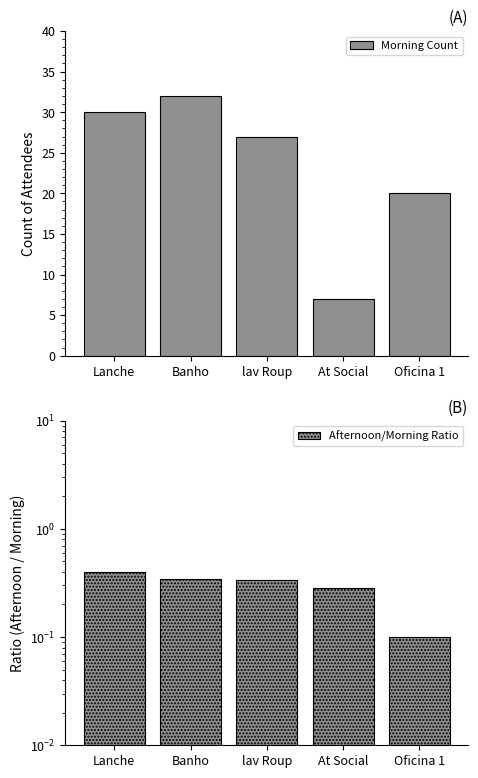

What is the average value of the Morning Count series?

23